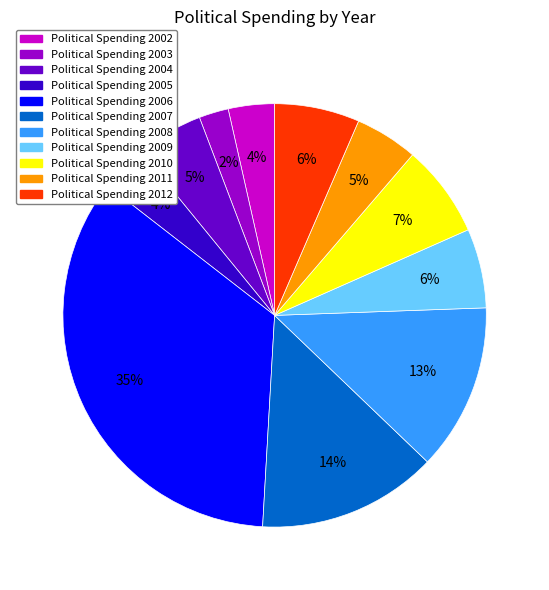

Is there any slice that represents more than half of the pie?

No